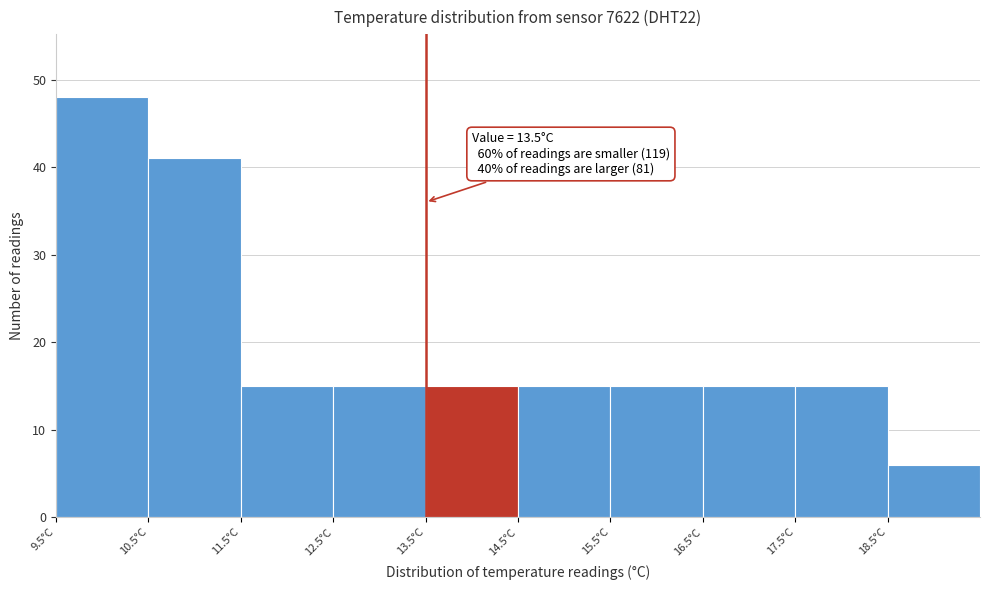

Over which range of the x-axis is the bar tallest?

9.5 to 10.5